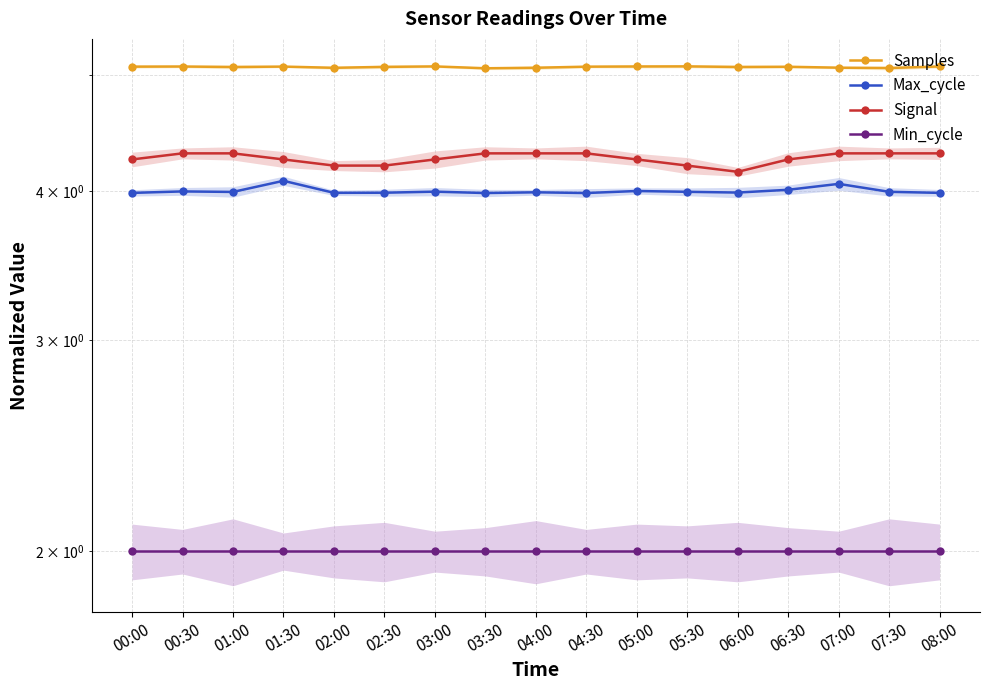

True or false: Max_cycle and Signal cross at least once.

False